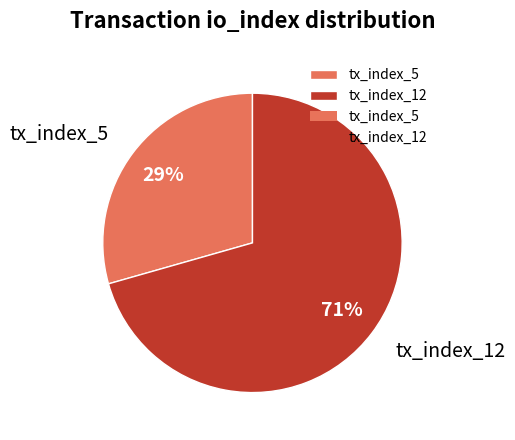

How many segments does this pie chart have?

2